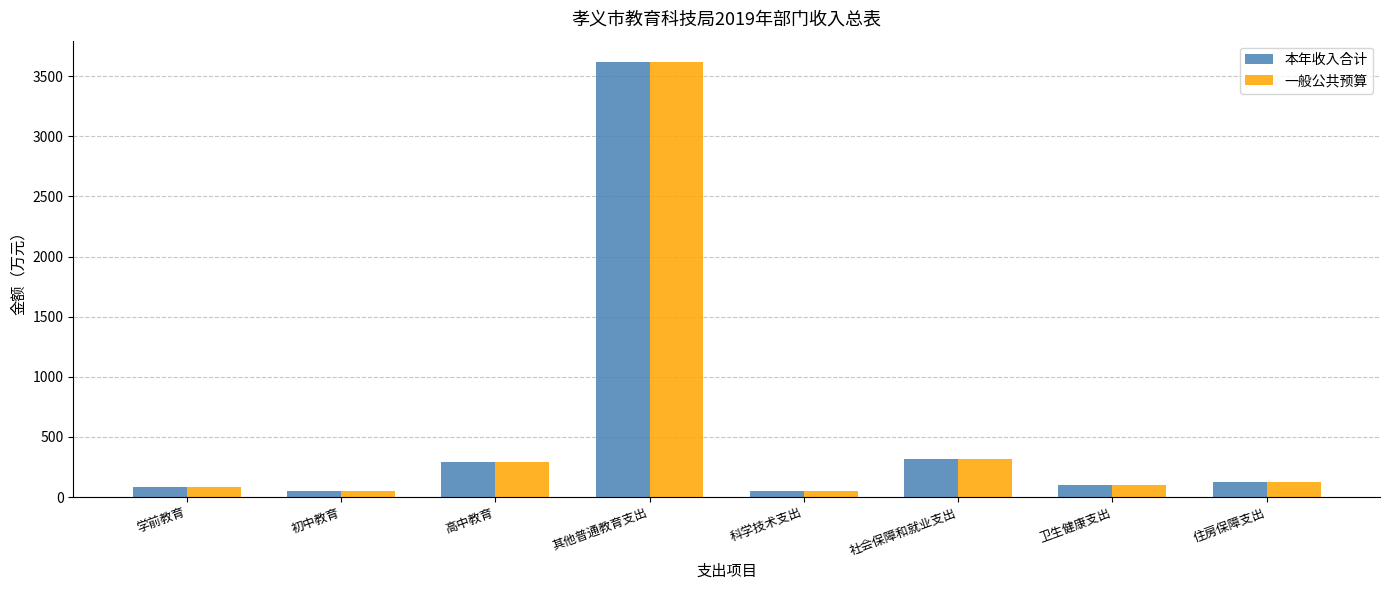

At how many categories does at least one series exceed 402?

1